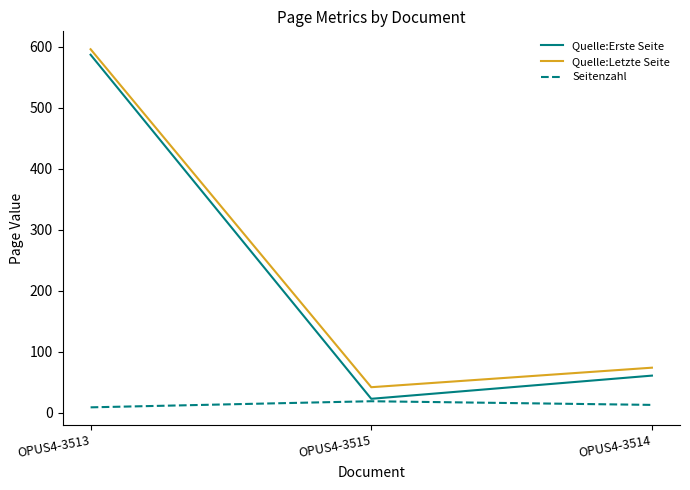

What are all the series names shown in the legend?

Quelle:Erste Seite, Quelle:Letzte Seite, Seitenzahl